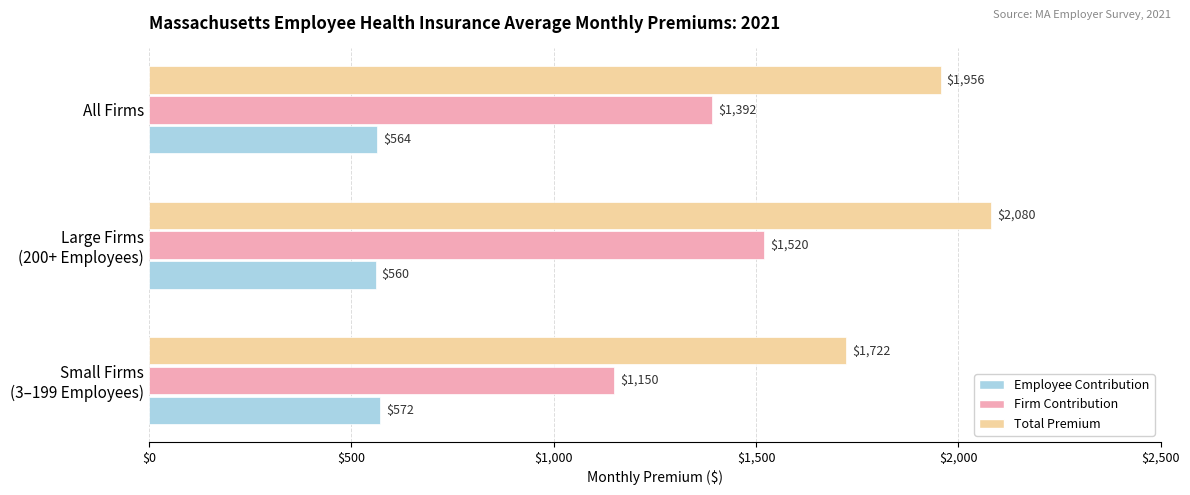

Rank the series by their average value, from lowest to highest.

Employee Contribution, Firm Contribution, Total Premium